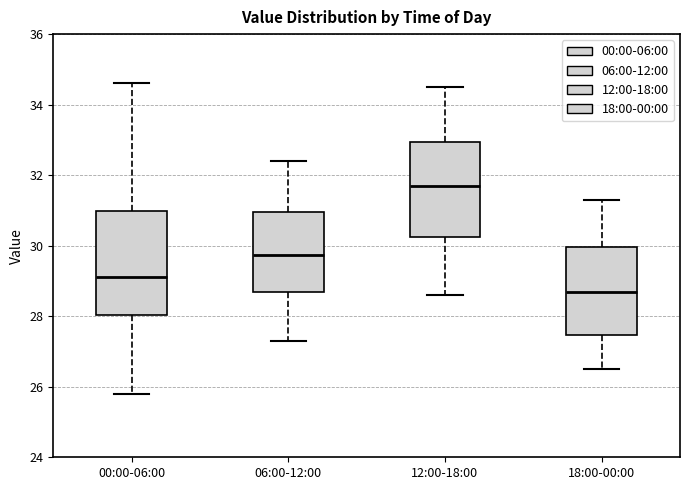

Comparing the boxes themselves (not the whiskers), which one is the tallest?

00:00-06:00